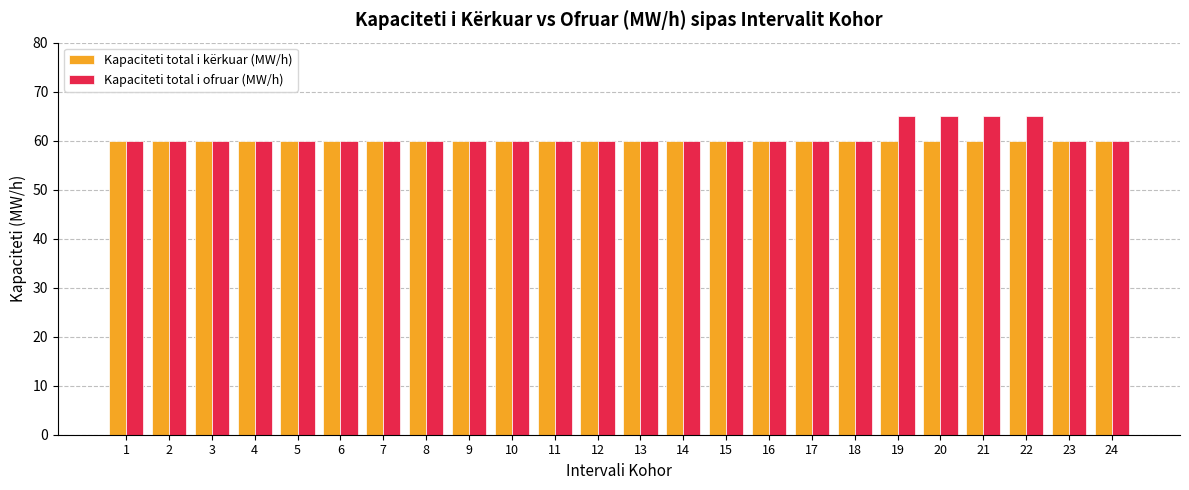

Which series has the widest spread of values?

Kapaciteti total i ofruar (MW/h)